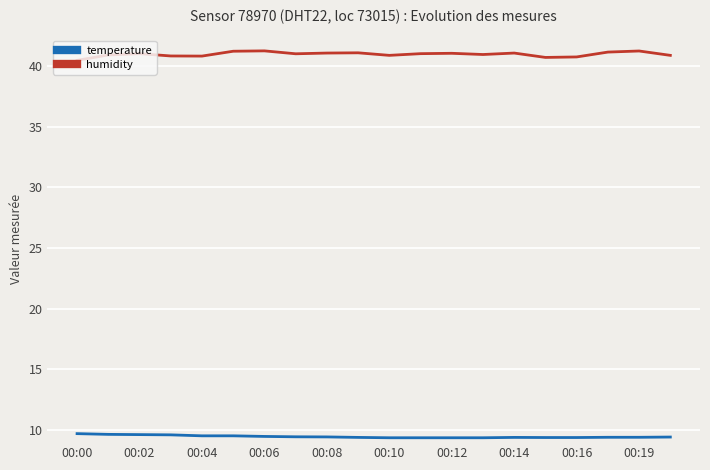

At how many categories does at least one series exceed 28?

20